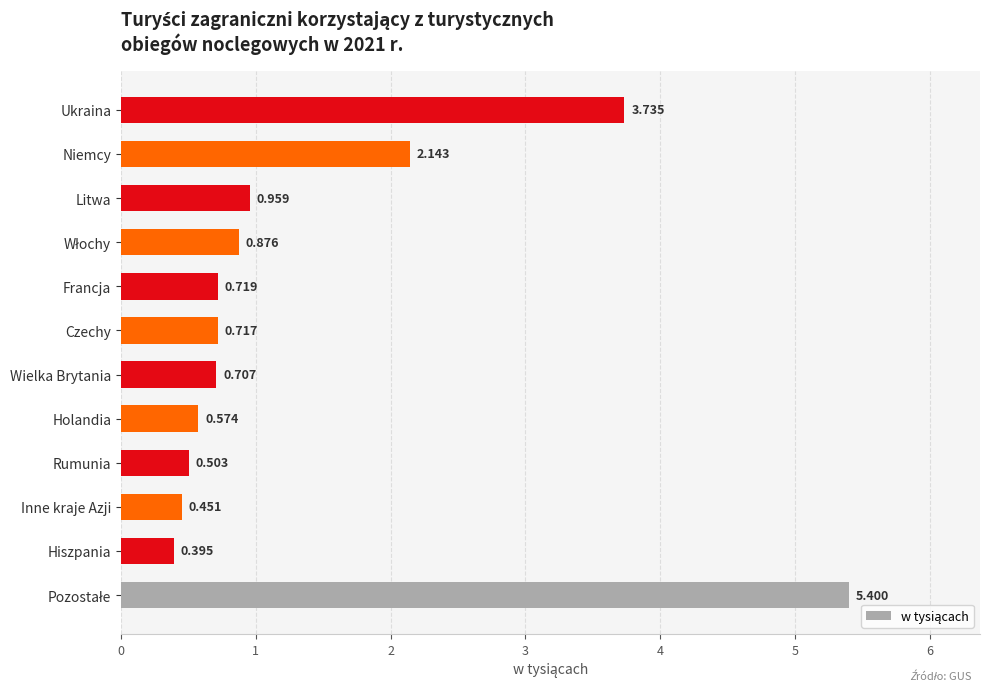

Which label corresponds to the smallest value in the chart?

Hiszpania